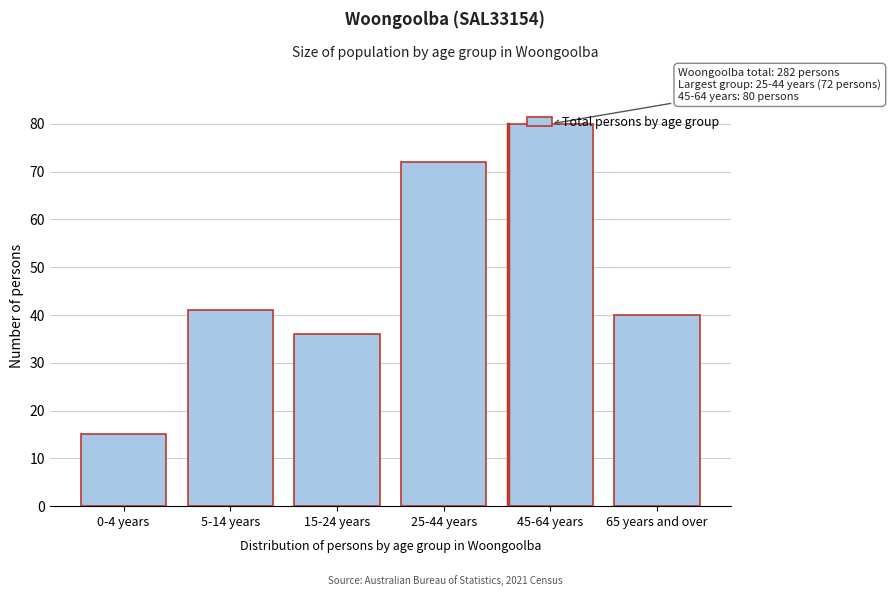

What is the label of the 4th bar from the right?

15-24 years